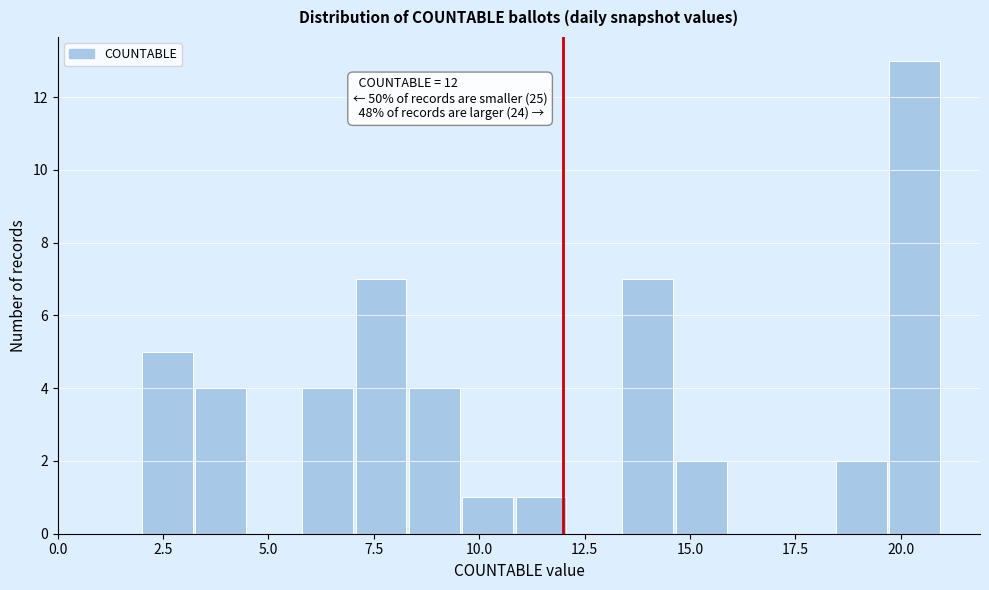

Around what value on the x-axis is the tallest bar? Give the approximate position of its centre, as read against the axis.

20.5